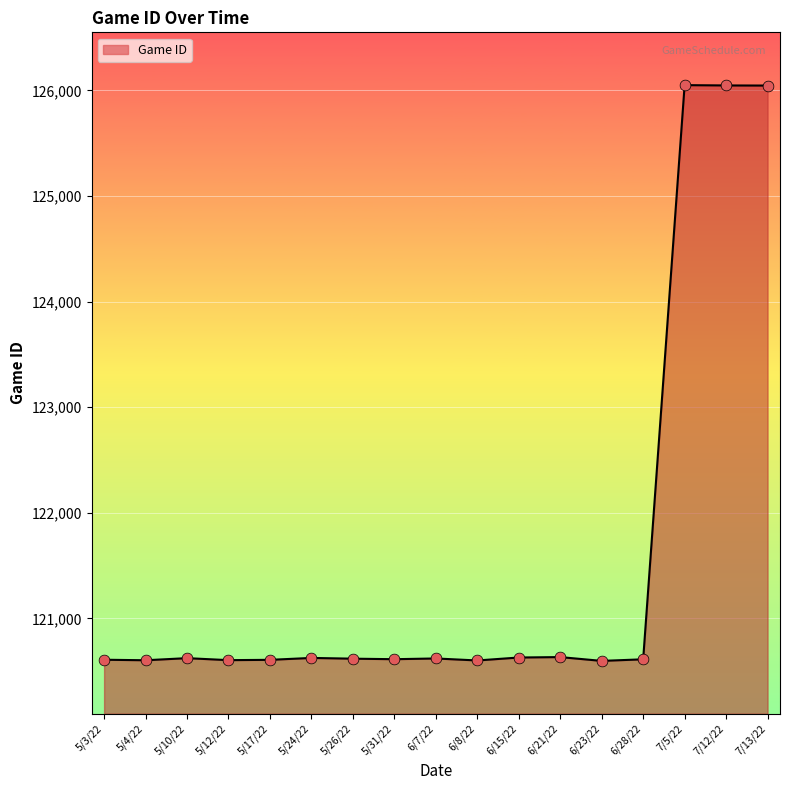

What is the change in value from 6/21/22 to 6/28/22?

-21